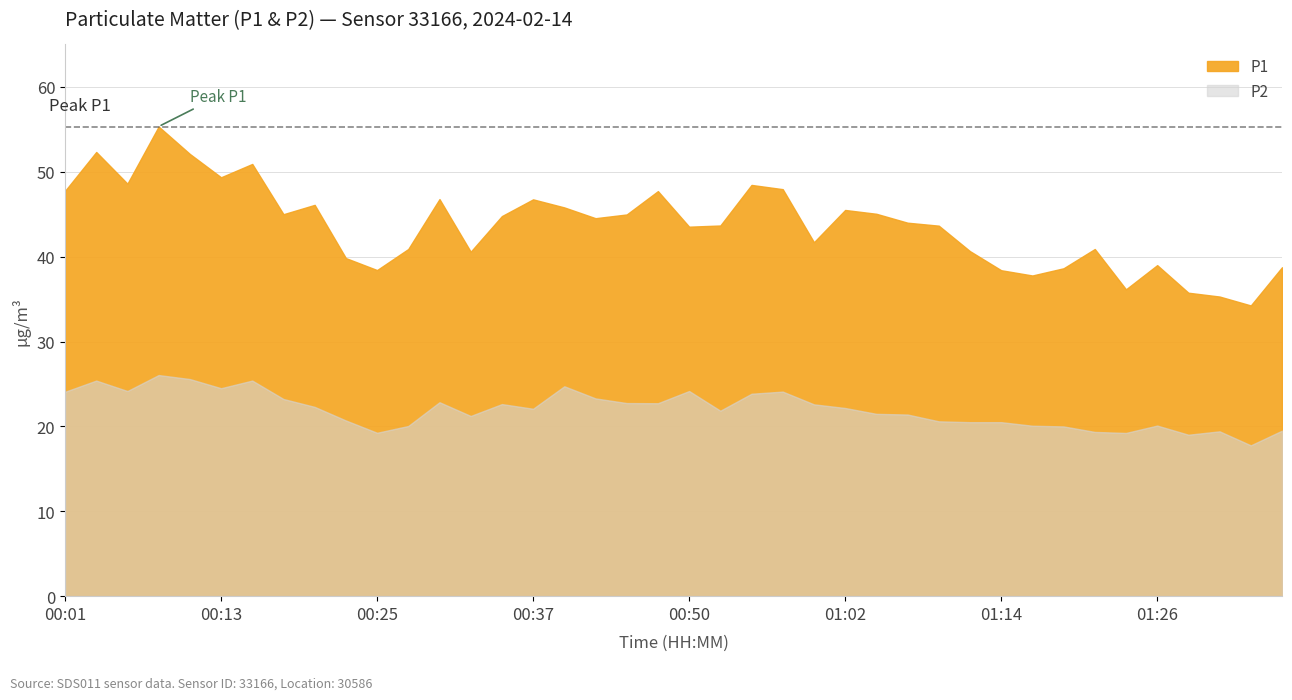

Where is P2 nearest to the value 21?

00:32